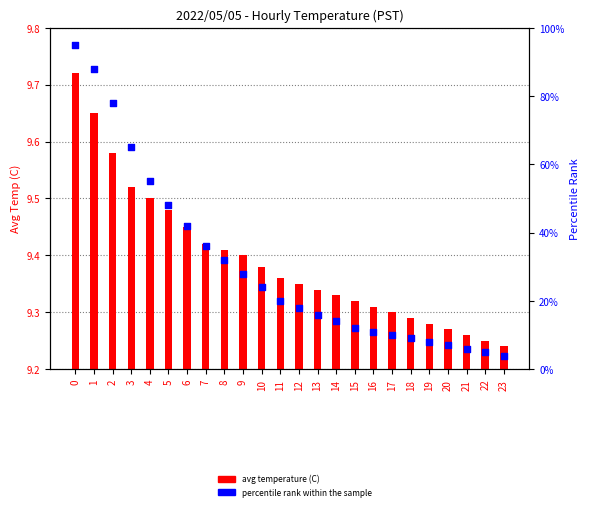

Which series reaches the minimum Y coordinate?

avg temperature (C)